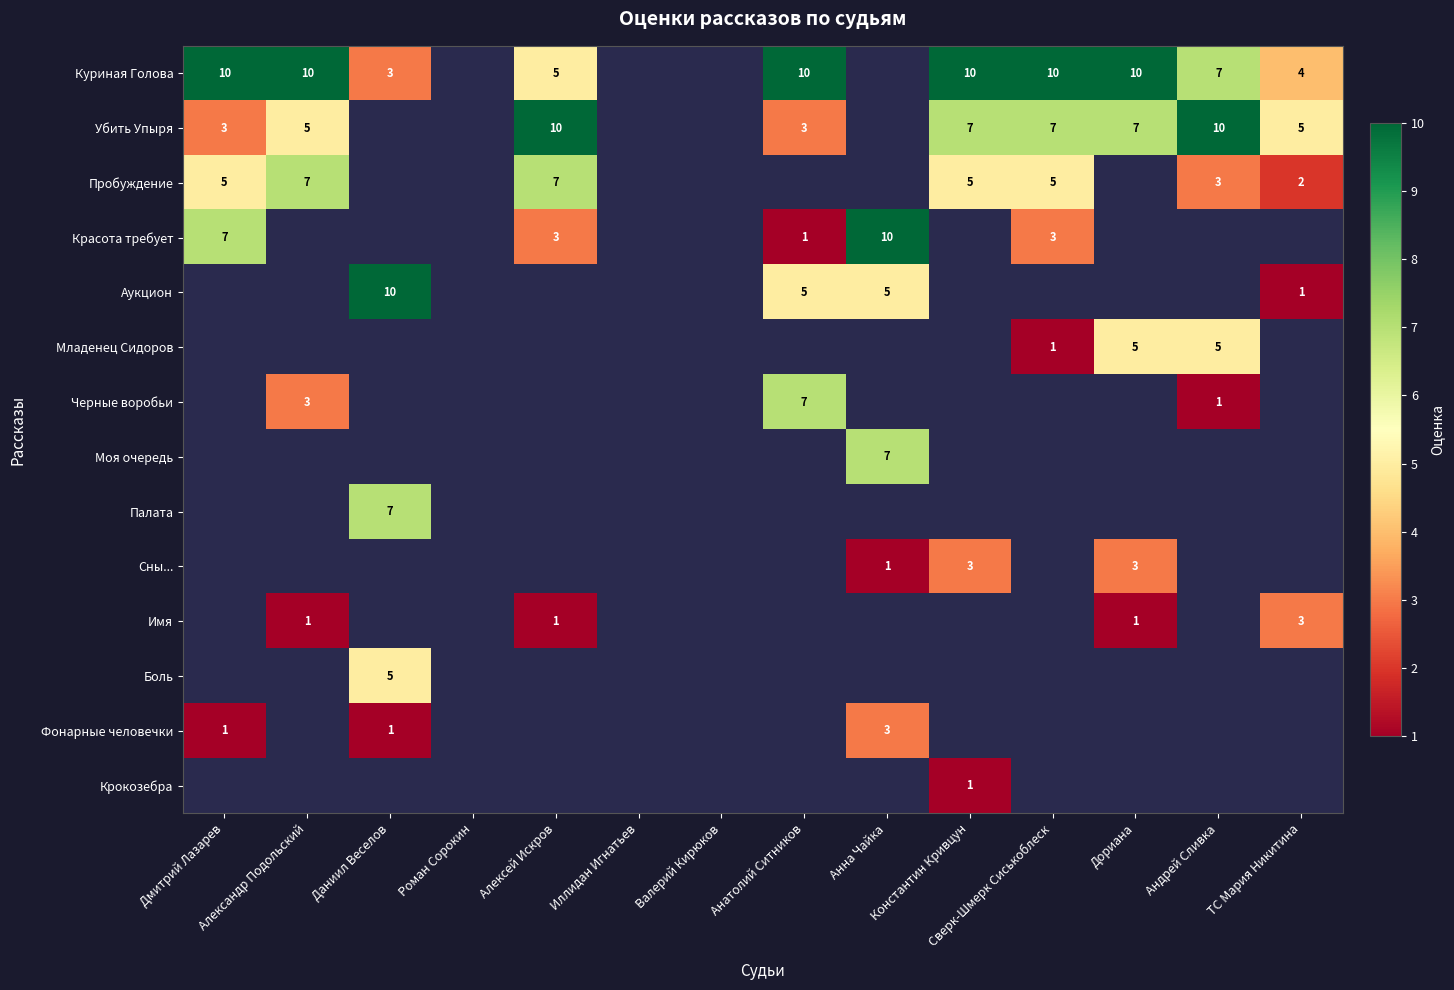

Which label corresponds to the largest value in the chart?

Дмитрий Лазарев